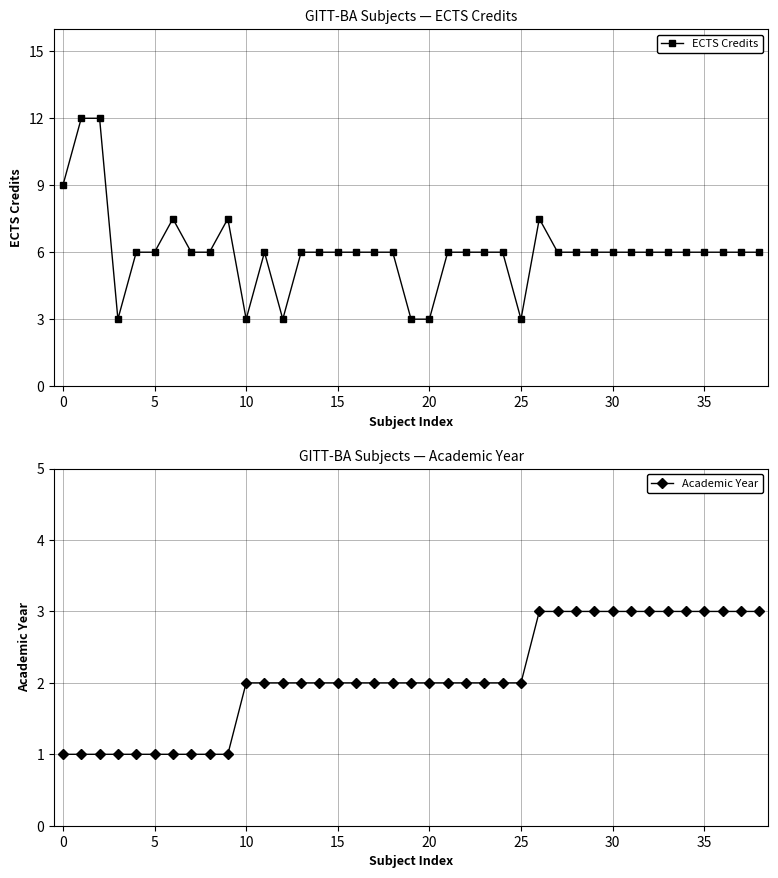

At which label does Academic Year first exceed 2?

26